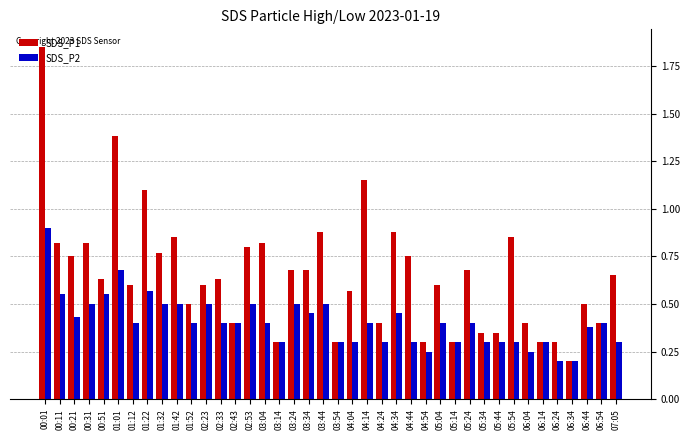

How many bars are there in each group?

2